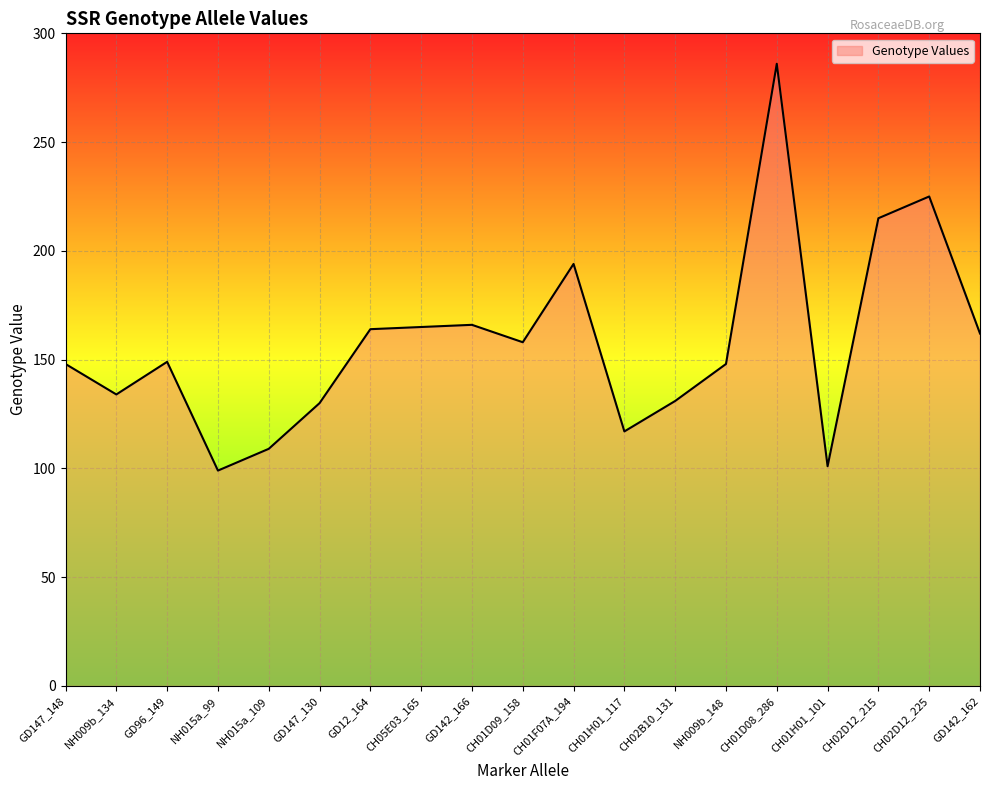

What position from the left is GD147_148?

1